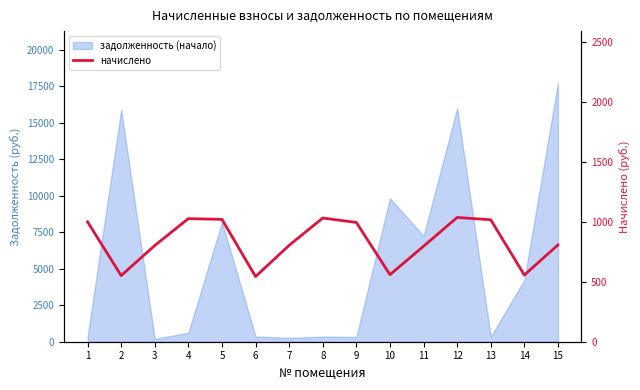

What value does the data have at 8?

1031.9